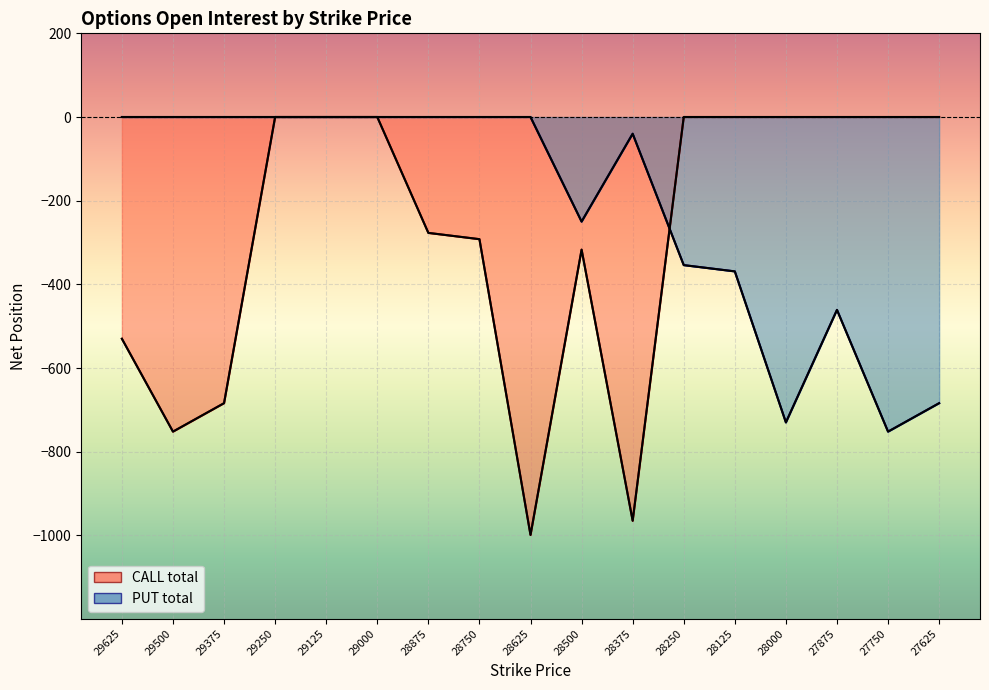

How many times do PUT total and CALL total cross each other?

1